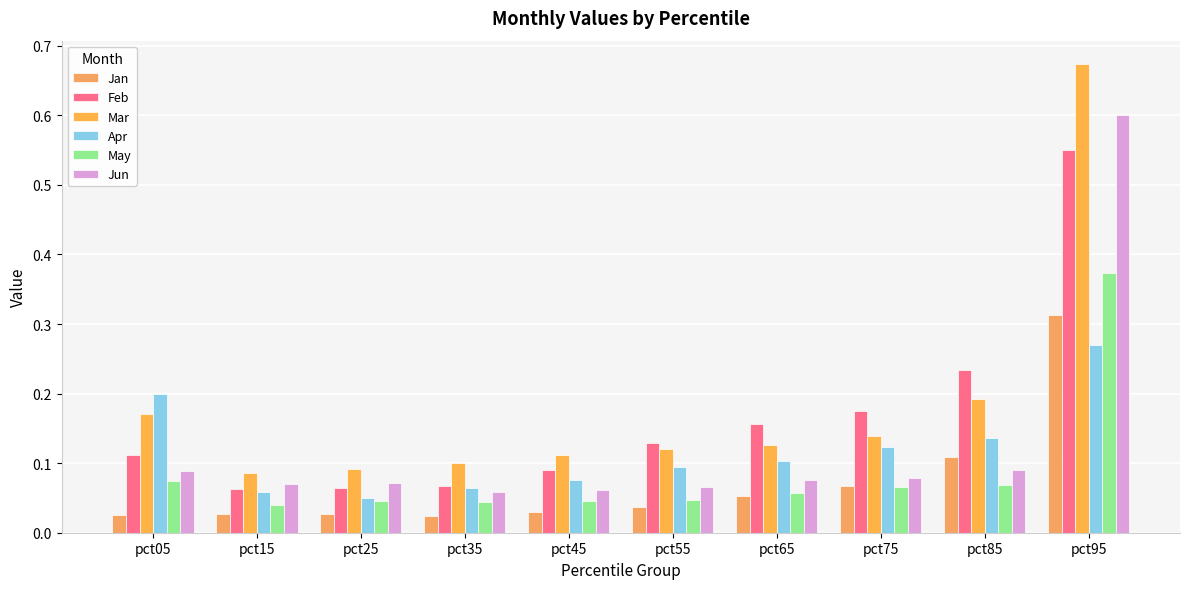

Does the chart contain any negative values?

No